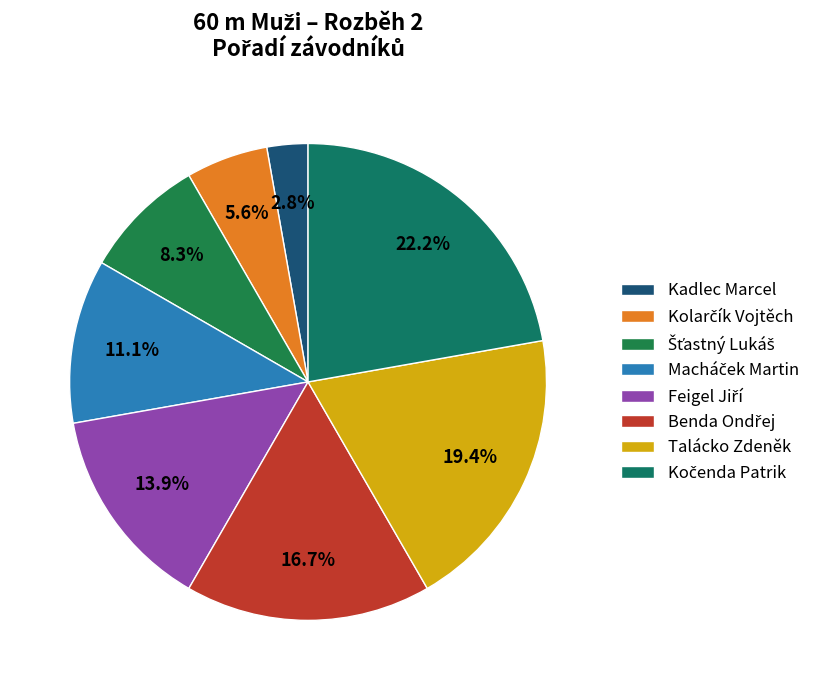

Count the number of slices in the pie.

8